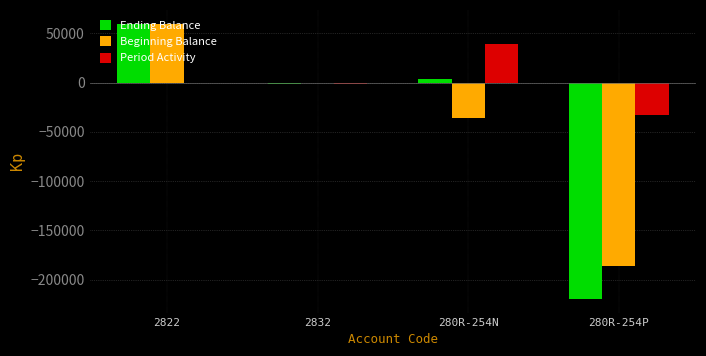

What is the sum of all Period Activity values?

4446